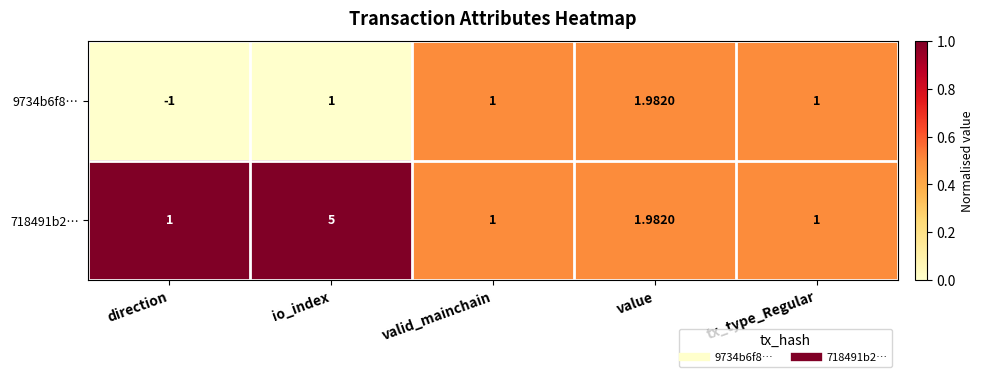

At how many categories does at least one series exceed 0?

5